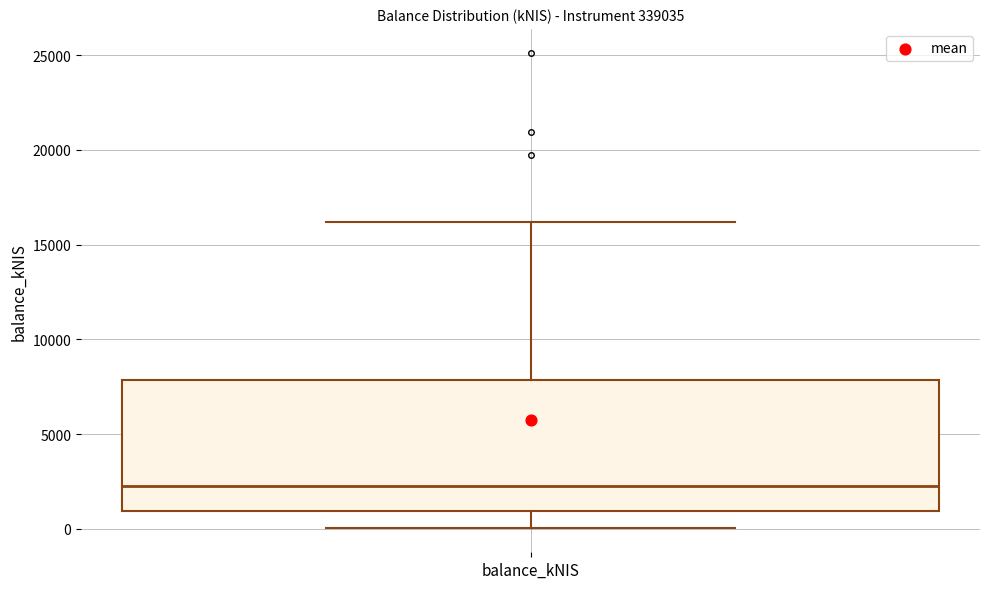

Where does the median line of the box for balance_kNIS sit on the y-axis? The values are not printed on the chart, so give them approximately, as read against the axis.

2000